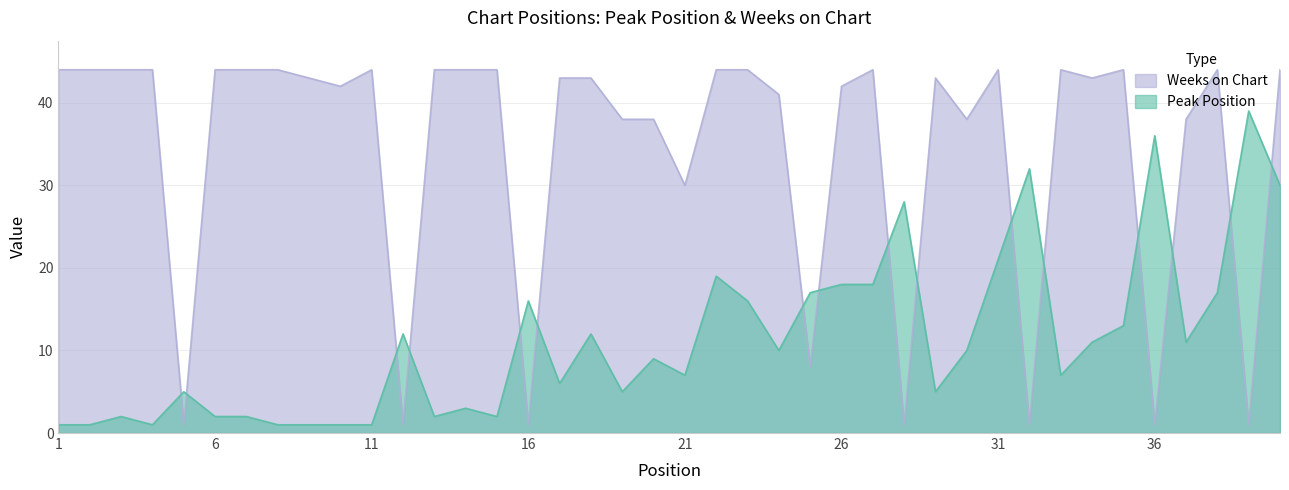

The Peak Position series shows 4 at 34. True or false?

False